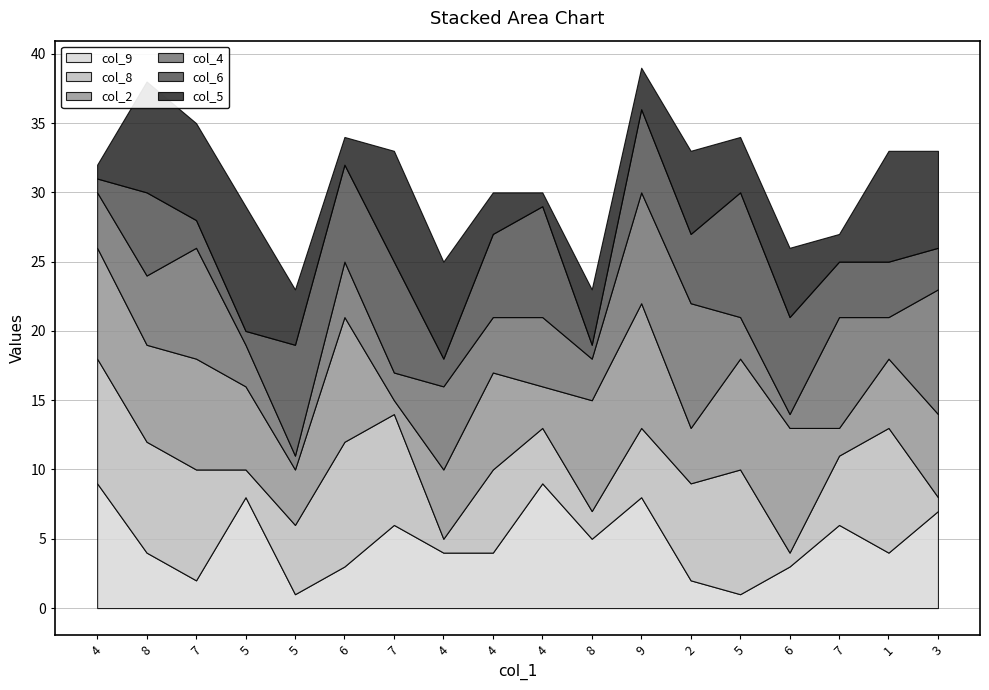

What is the total value across all series at 5?

29